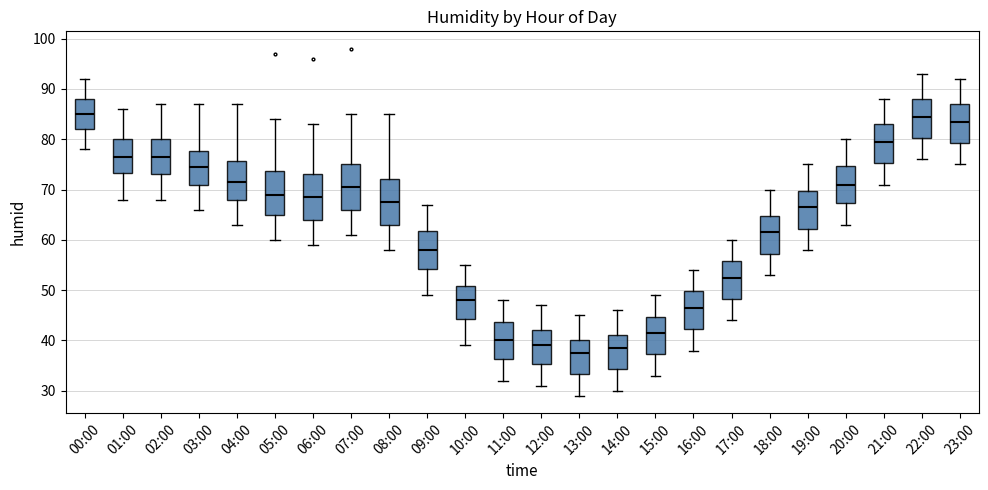

Reading left to right, read every box against the y-axis: the position of its median line, the range the box covers, and the ends of its whiskers. The values are not printed on the chart, so give them approximately, as read against the axis.

00:00: median 85, box 82 to 88, whiskers 78 to 92
01:00: median 77, box 73 to 80, whiskers 68 to 86
02:00: median 77, box 73 to 80, whiskers 68 to 87
03:00: median 75, box 71 to 78, whiskers 66 to 87
04:00: median 72, box 68 to 76, whiskers 63 to 87
05:00: median 69, box 65 to 74, whiskers 60 to 84
06:00: median 69, box 64 to 73, whiskers 59 to 83
07:00: median 71, box 66 to 75, whiskers 61 to 85
08:00: median 68, box 63 to 72, whiskers 58 to 85
09:00: median 58, box 54 to 62, whiskers 49 to 67
10:00: median 48, box 44 to 51, whiskers 39 to 55
11:00: median 40, box 36 to 44, whiskers 32 to 48
12:00: median 39, box 35 to 42, whiskers 31 to 47
13:00: median 38, box 33 to 40, whiskers 29 to 45
14:00: median 39, box 34 to 41, whiskers 30 to 46
15:00: median 42, box 37 to 45, whiskers 33 to 49
16:00: median 47, box 42 to 50, whiskers 38 to 54
17:00: median 53, box 48 to 56, whiskers 44 to 60
18:00: median 62, box 57 to 65, whiskers 53 to 70
19:00: median 67, box 62 to 70, whiskers 58 to 75
20:00: median 71, box 67 to 75, whiskers 63 to 80
21:00: median 80, box 75 to 83, whiskers 71 to 88
22:00: median 85, box 80 to 88, whiskers 76 to 93
23:00: median 84, box 79 to 87, whiskers 75 to 92